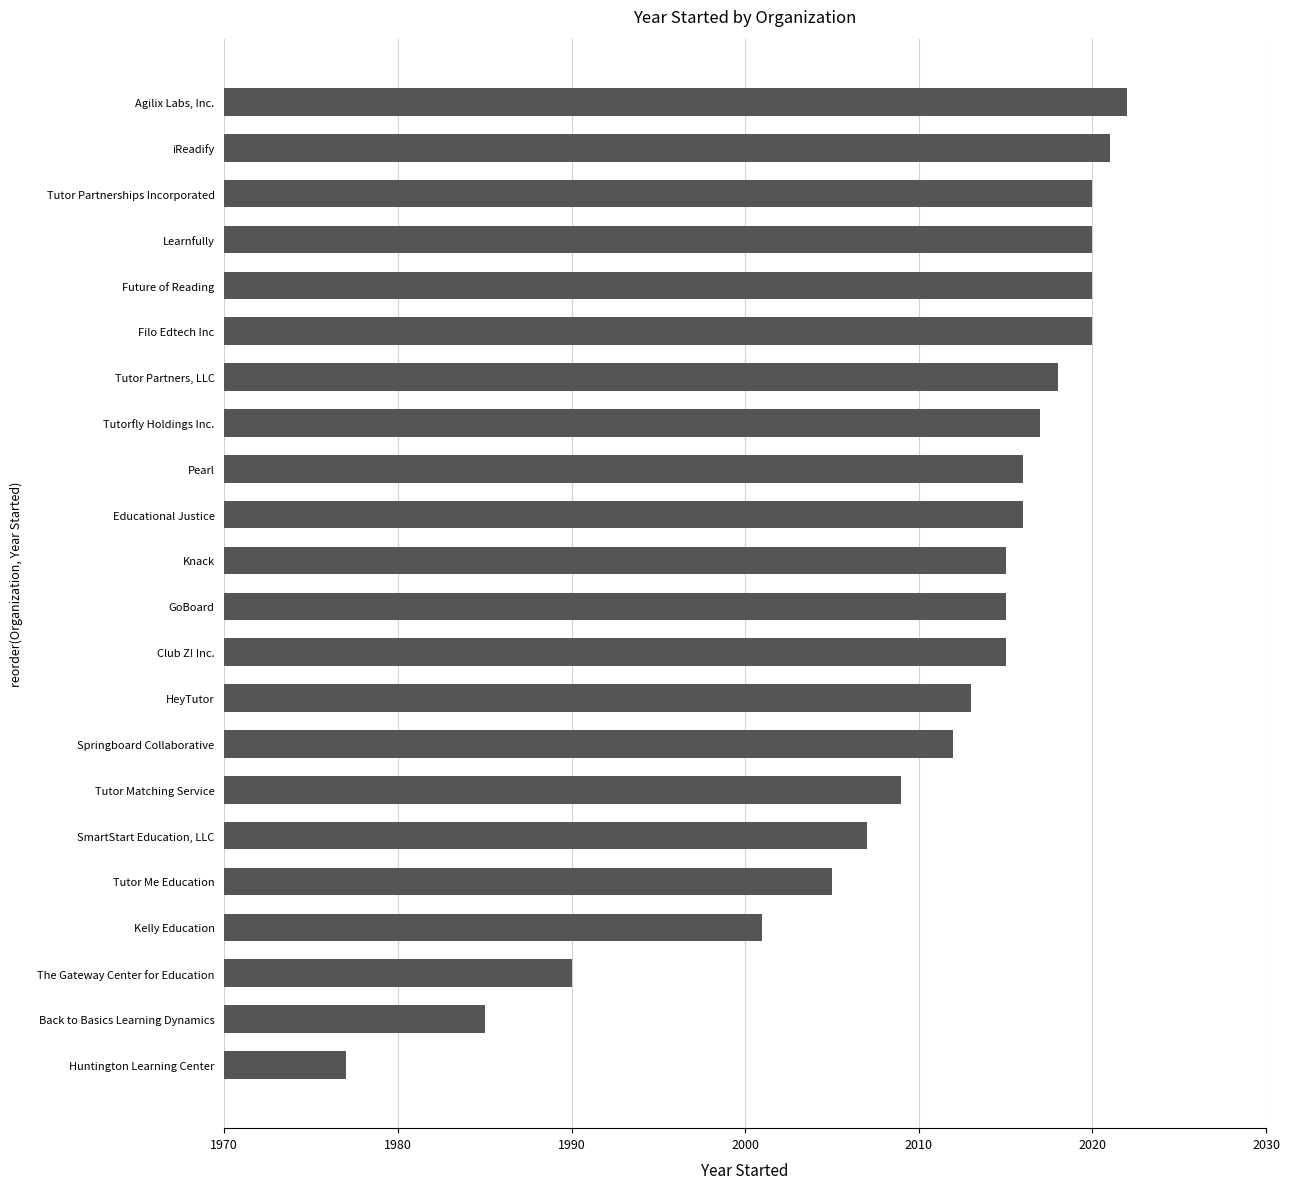

What is the difference between the values at Knack and Springboard Collaborative?

3